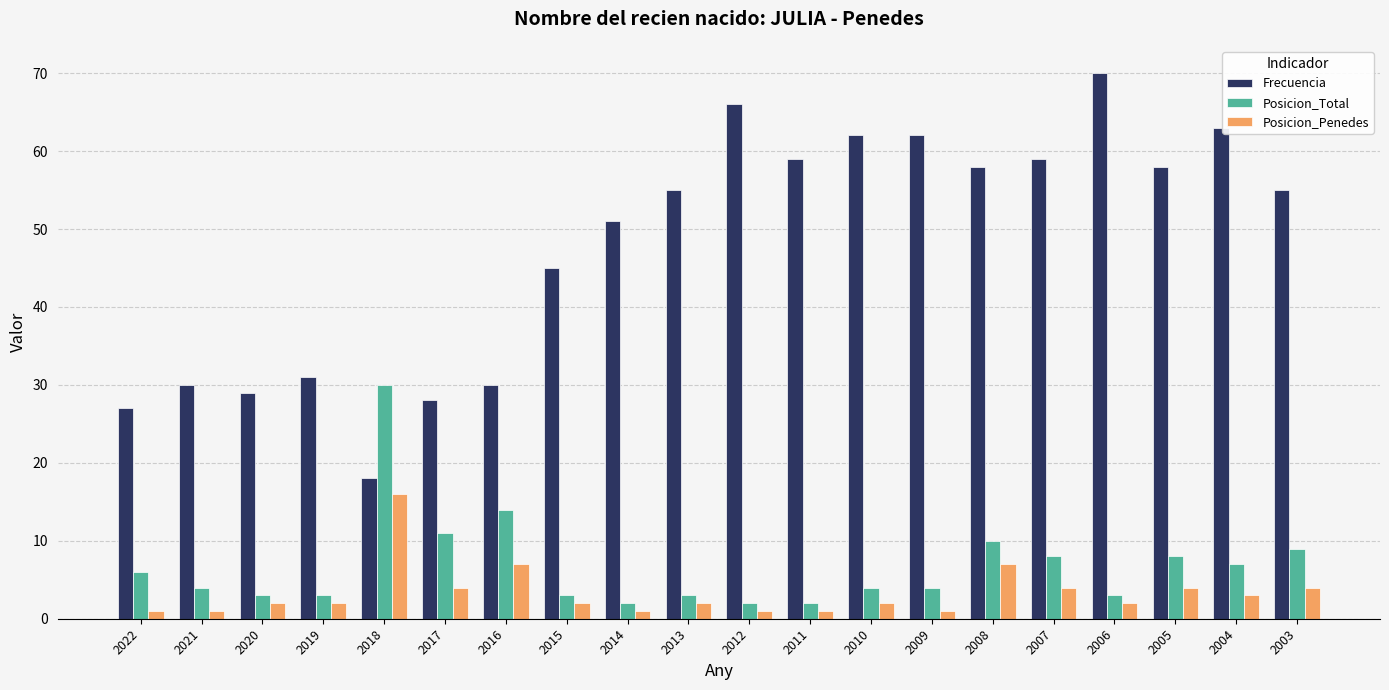

Are the bars horizontal?

No